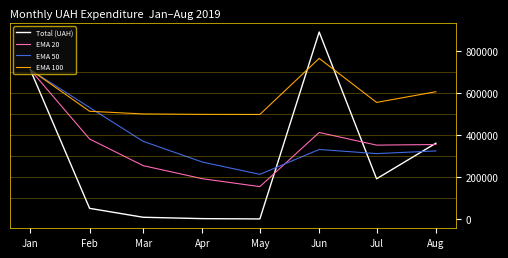

Rank the series at Jul from highest to lowest value.

EMA 100, EMA 20, EMA 50, Total (UAH)